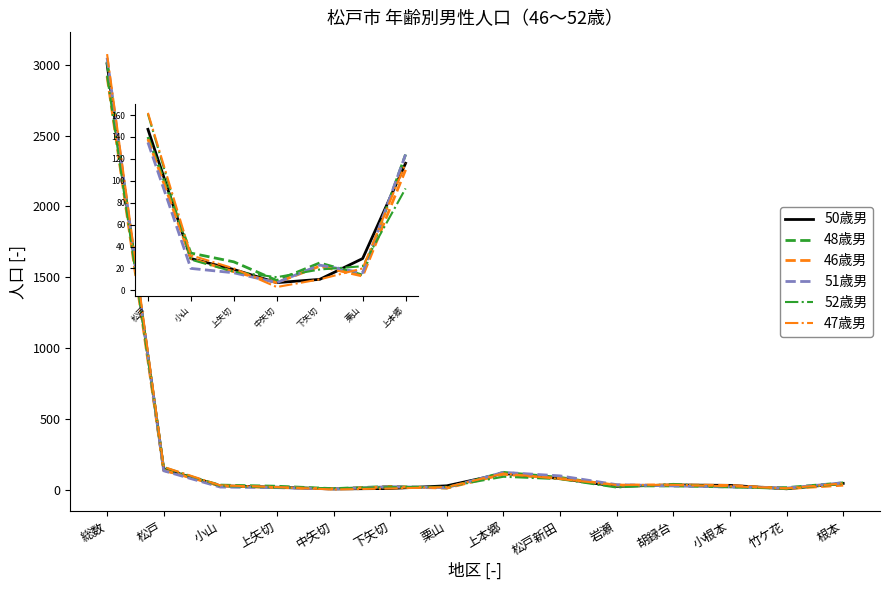

Is the value of 50歳男 at 竹ケ花 greater than the value of 47歳男 at 松戸新田?

No